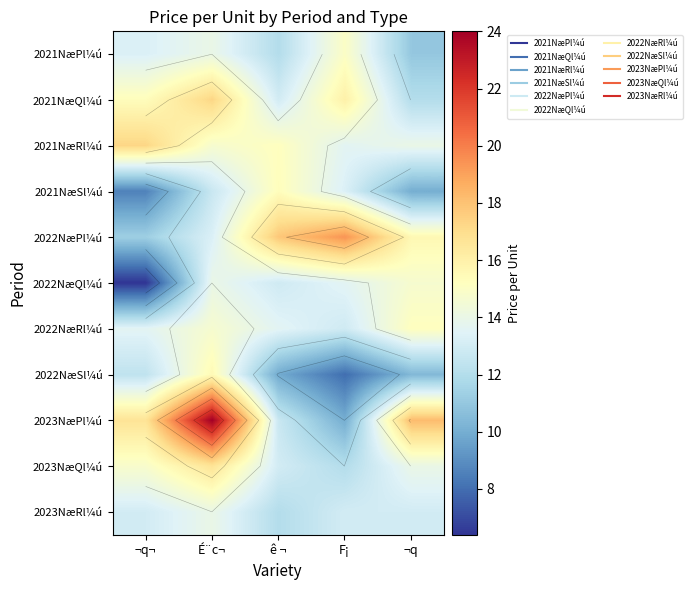

Is it true that 2021NæRl¼ú equals 15.2 at ê ¬?

True